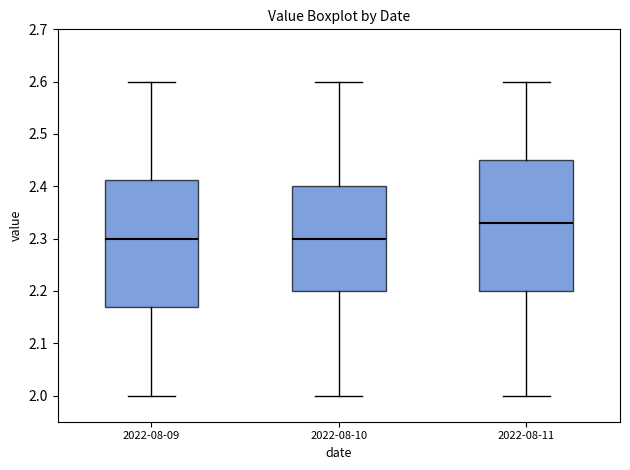

Where does the median line of the box for 2022-08-11 sit on the y-axis? The values are not printed on the chart, so give them approximately, as read against the axis.

2.33